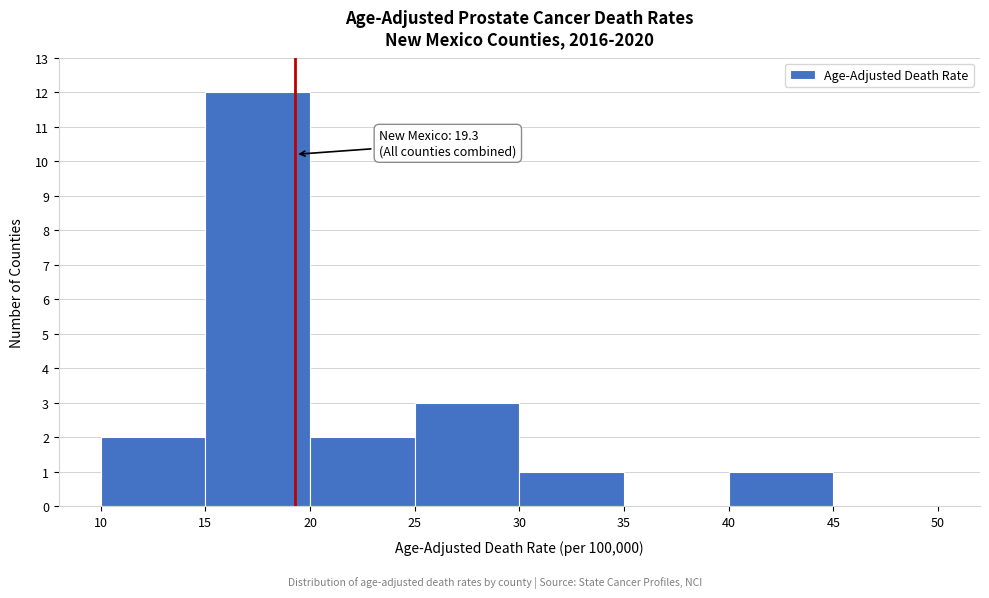

Over which range of the x-axis is the bar tallest?

15 to 20